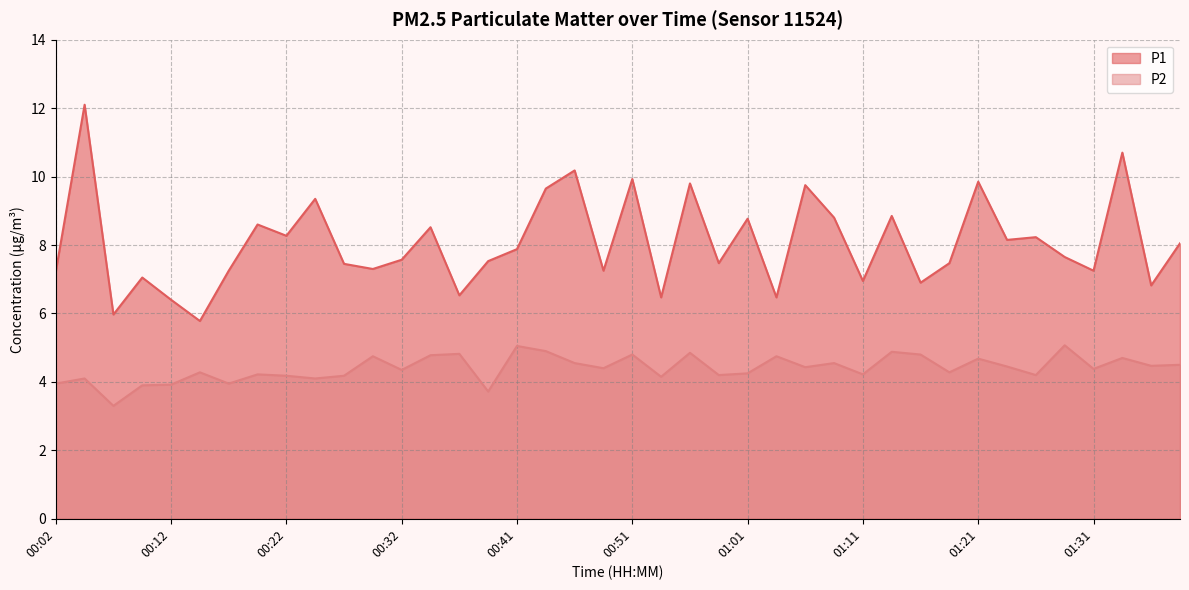

Which has a higher value, 00:51 or 00:09?

00:51